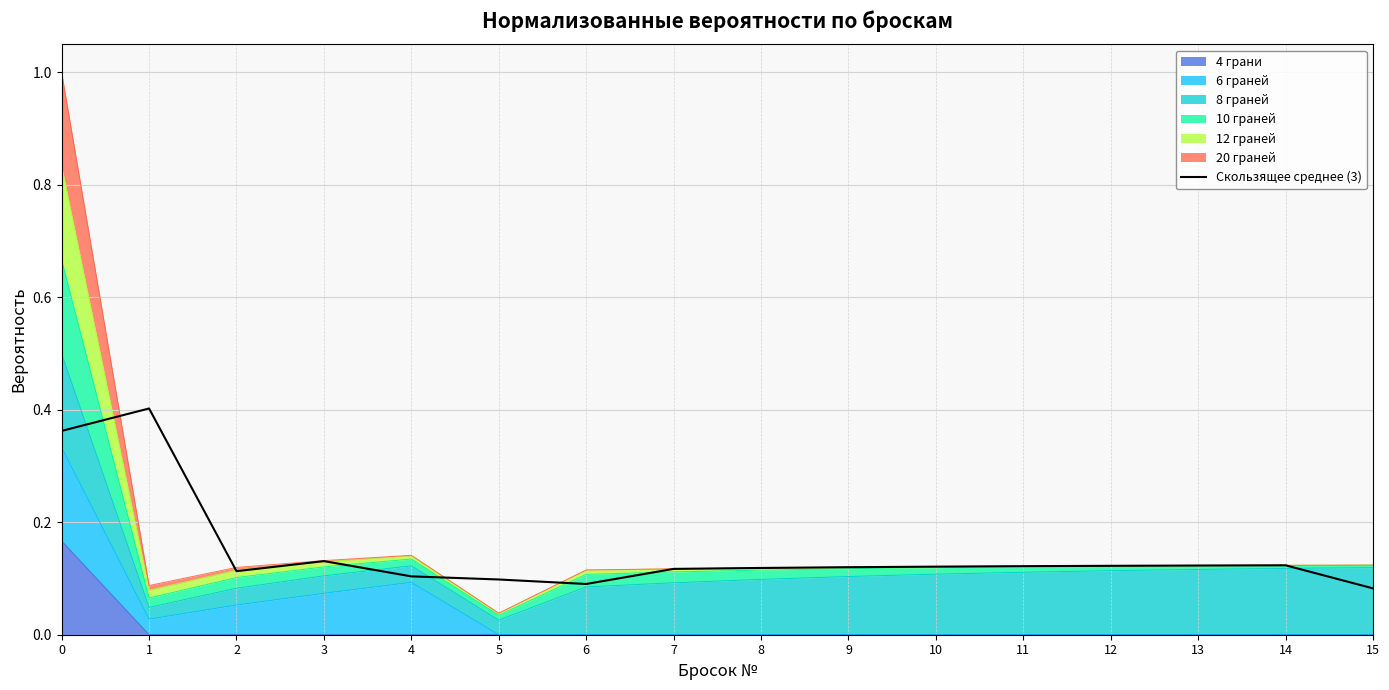

List the labels in order of value, smallest first.

15, 6, 5, 4, 2, 7, 8, 9, 10, 11, 12, 13, 14, 3, 0, 1